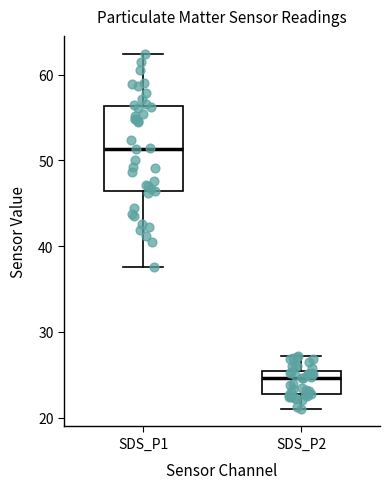

Reading left to right, read every box against the y-axis: the position of its median line, the range the box covers, and the ends of its whiskers. The values are not printed on the chart, so give them approximately, as read against the axis.

SDS_P1: median 51, box 46 to 56, whiskers 38 to 62
SDS_P2: median 25 (just below the box's upper edge), box 23 to 25, whiskers 21 to 27